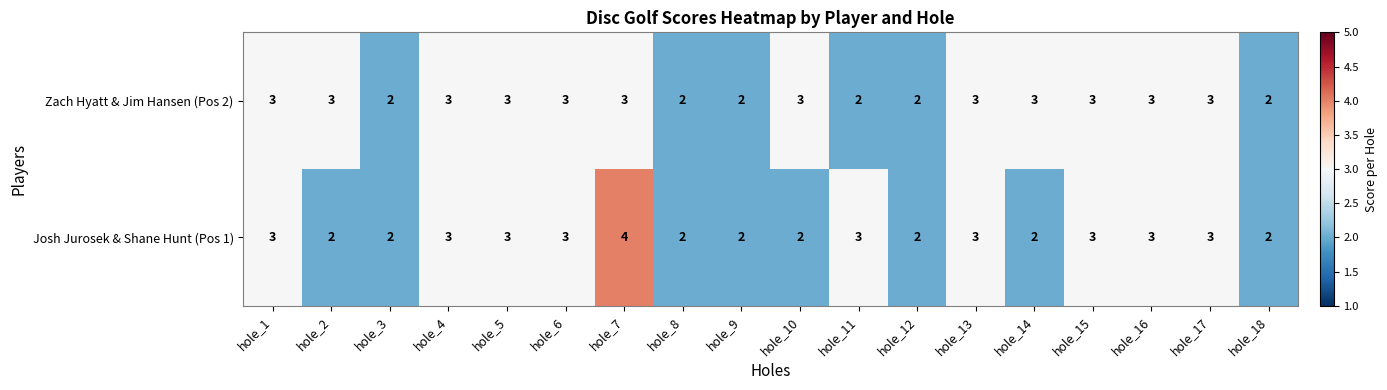

At which category is the sum across all series the highest?

hole_7